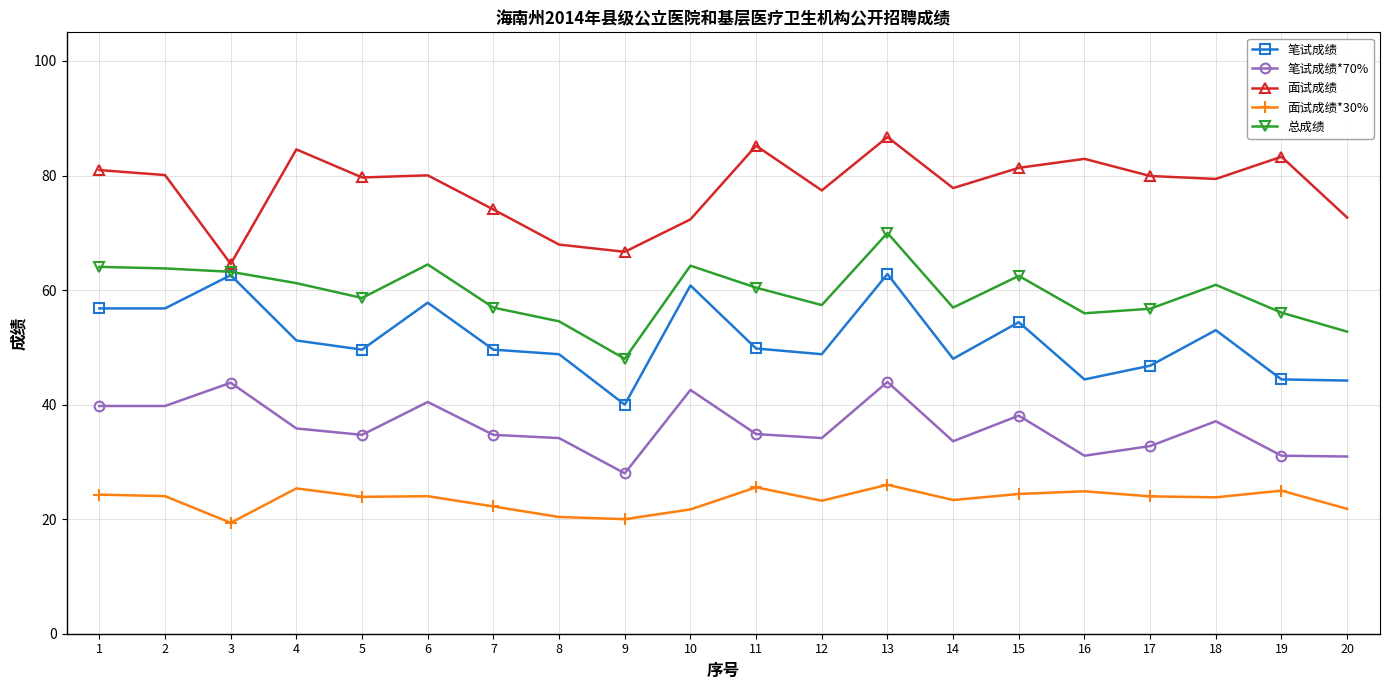

How many lines are shown in the chart?

5